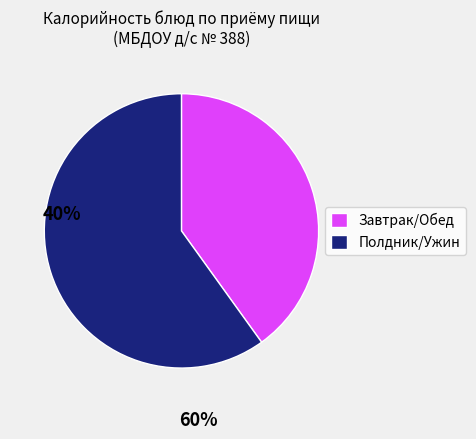

Does any single category account for the majority?

Yes